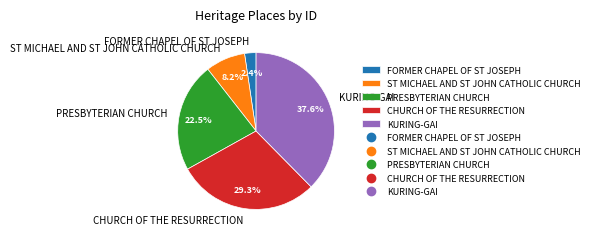

Which category has the biggest portion of the pie?

KURING-GAI